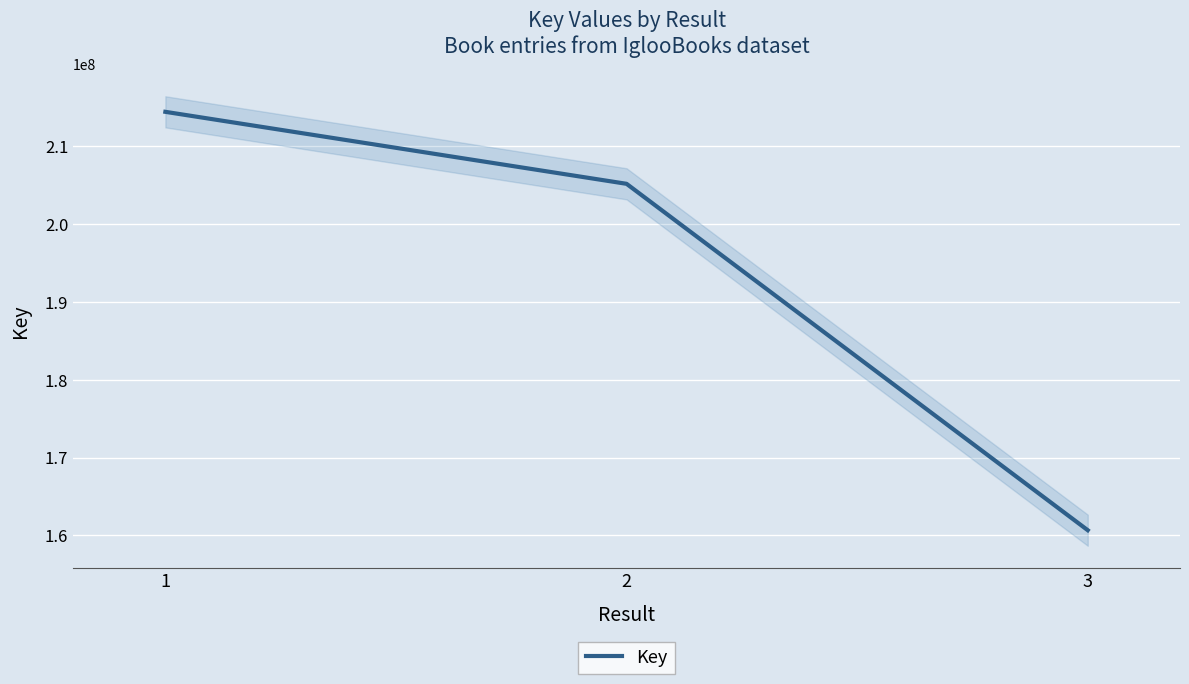

The value of Key at 1 is 214439770. True or false?

True